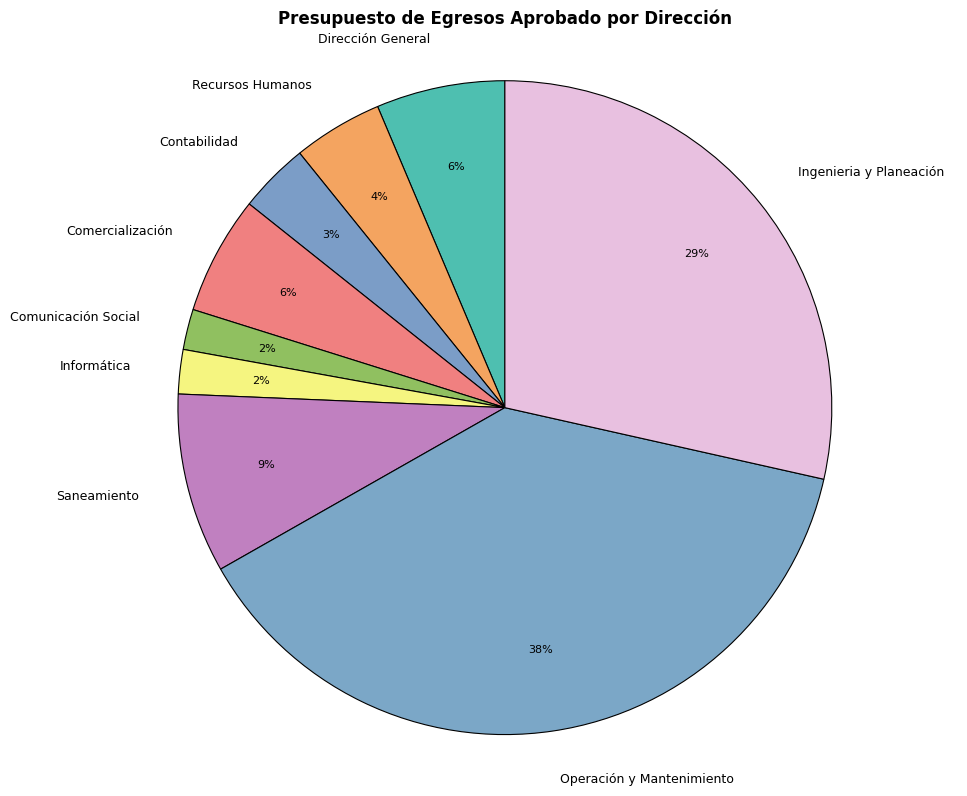

Which slice is the largest?

Operación y Mantenimiento